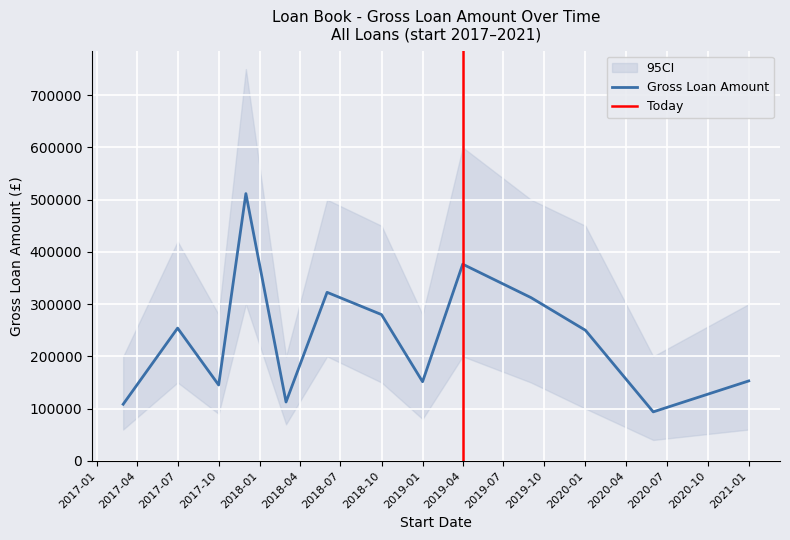

The value of Gross Loan Amount at 2019-04 is 123739. True or false?

False